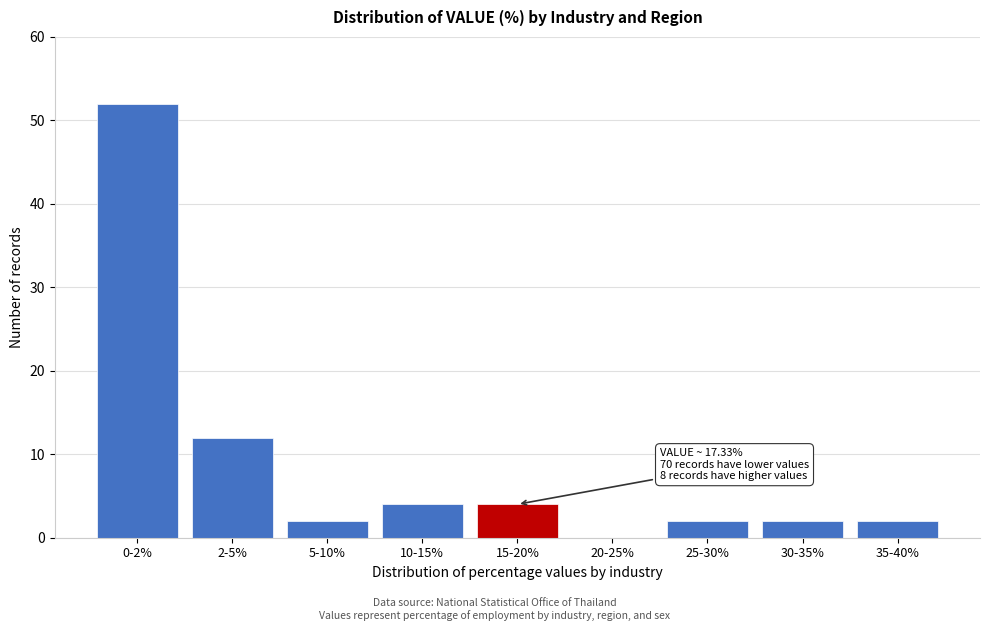

Reading right to left, extract all data points from this chart.

35-40%=2	30-35%=2	25-30%=2	20-25%=0	15-20%=4	10-15%=4	5-10%=2	2-5%=12	0-2%=52